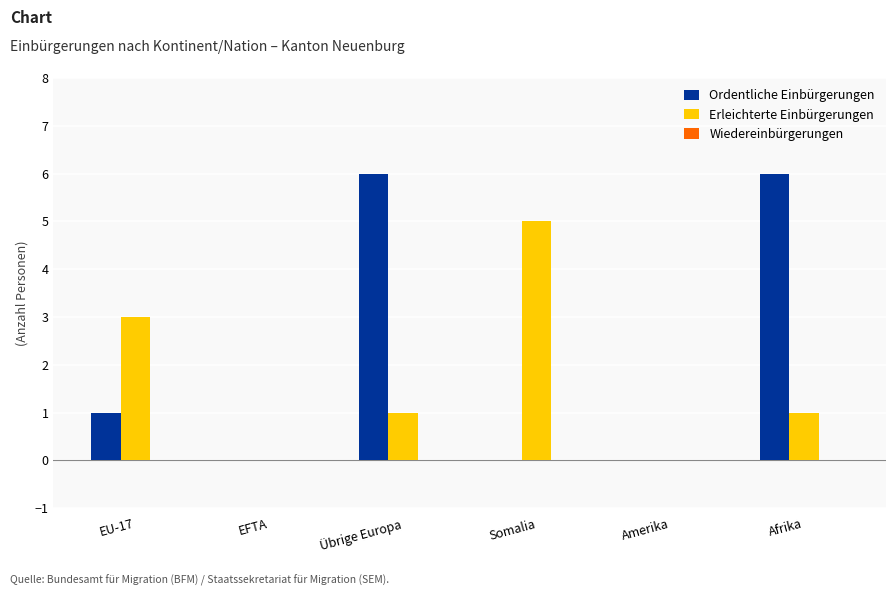

The value of Ordentliche Einbürgerungen at EFTA is 0. True or false?

True